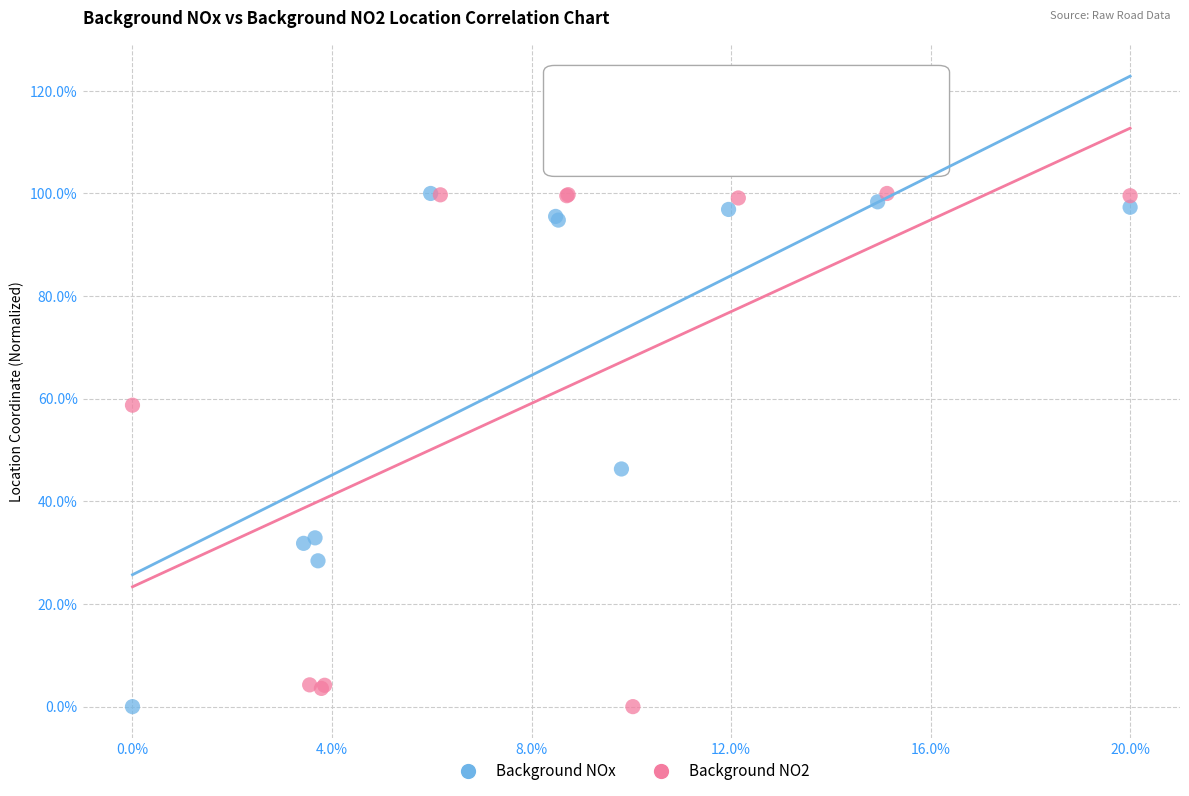

What are all the series names shown in the legend?

Background NOx, Background NO2